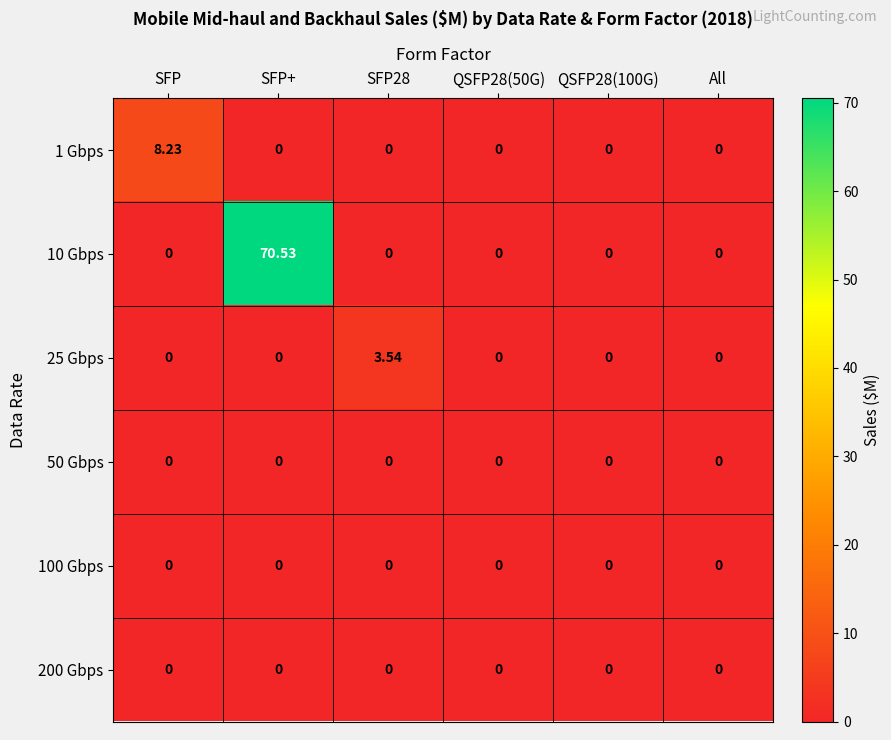

Which series has the largest range (max minus min)?

10 Gbps